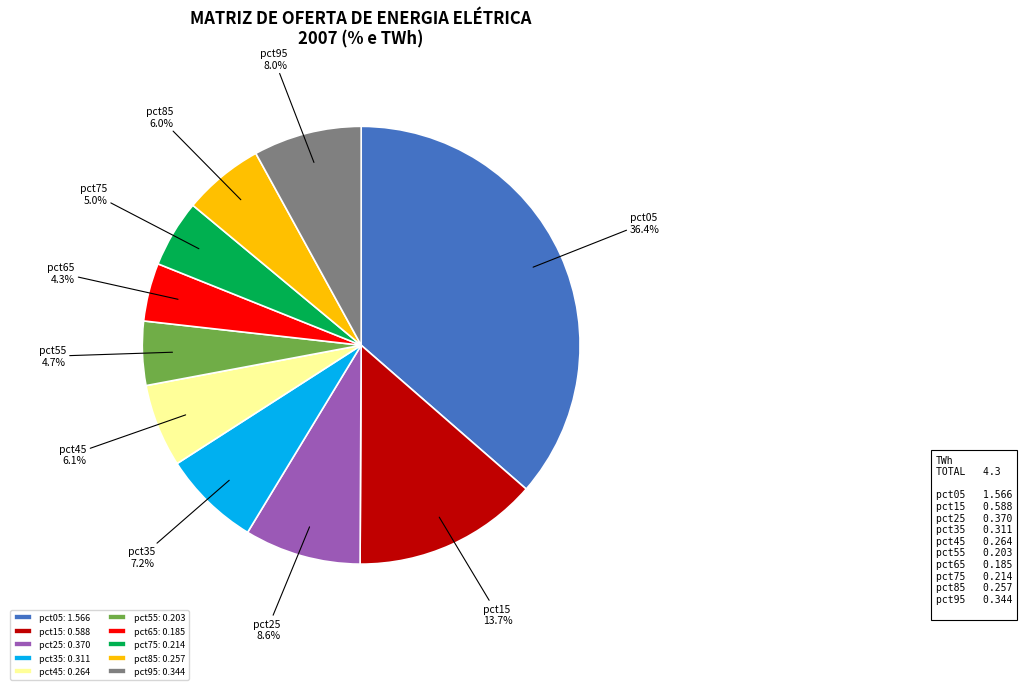

To the nearest percent, what is the difference between the pct95 and pct05 slice percentages?

28%